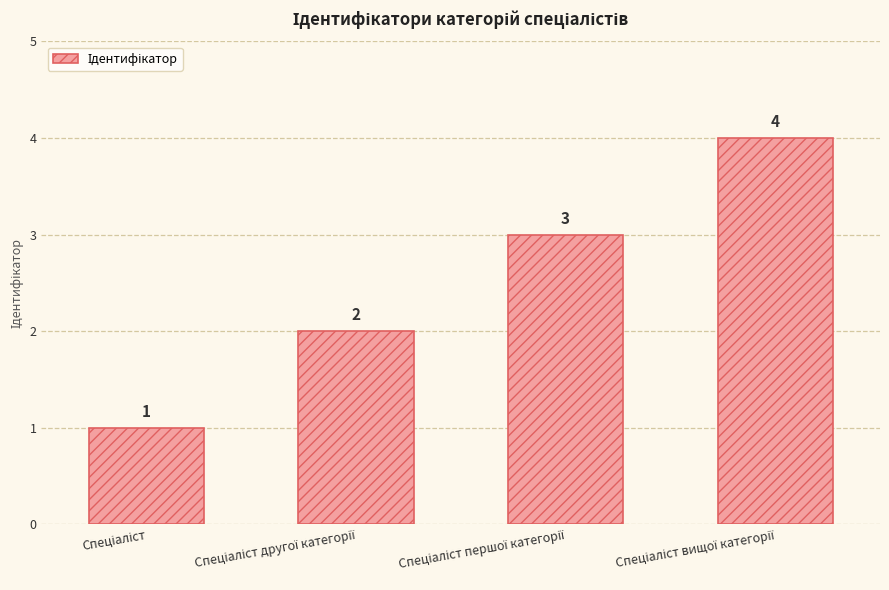

What is the sum of all values?

10